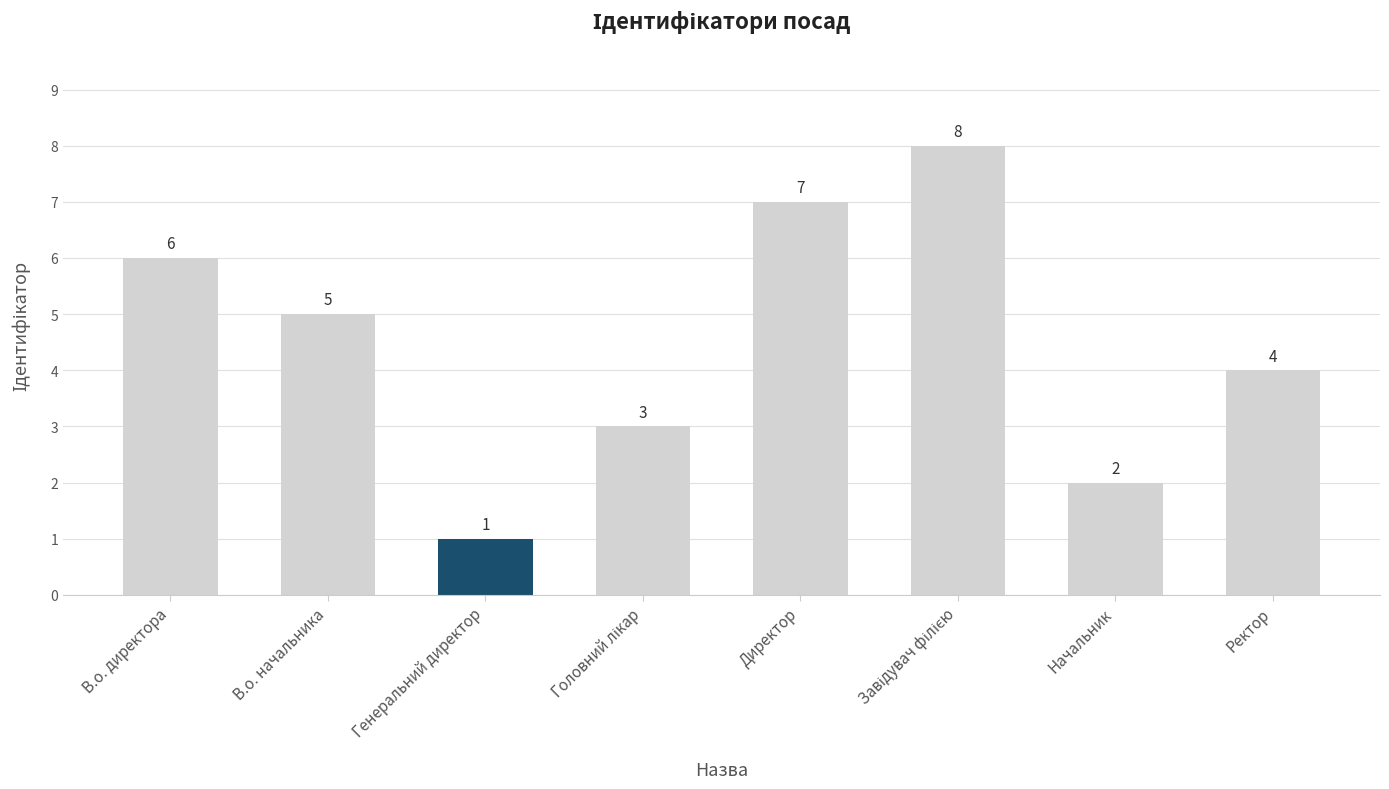

Is it true that the value at Генеральний директор is 1?

True